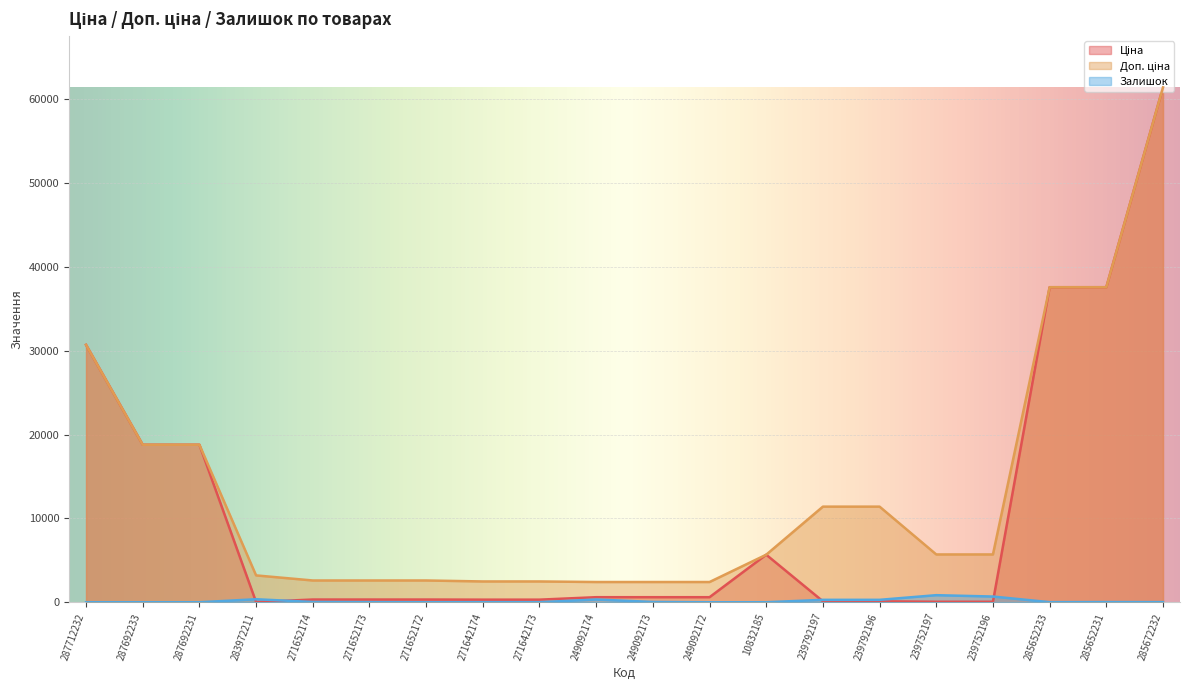

True or false: Залишок and Доп. ціна cross at least once.

False